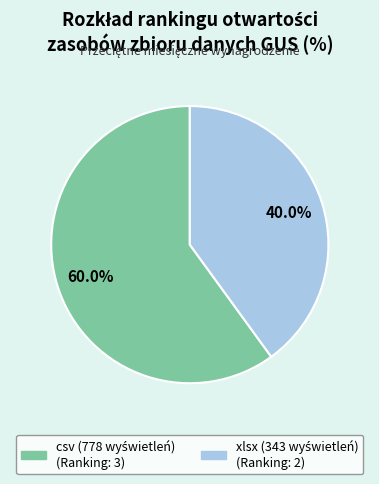

Is there a majority slice in this chart?

Yes